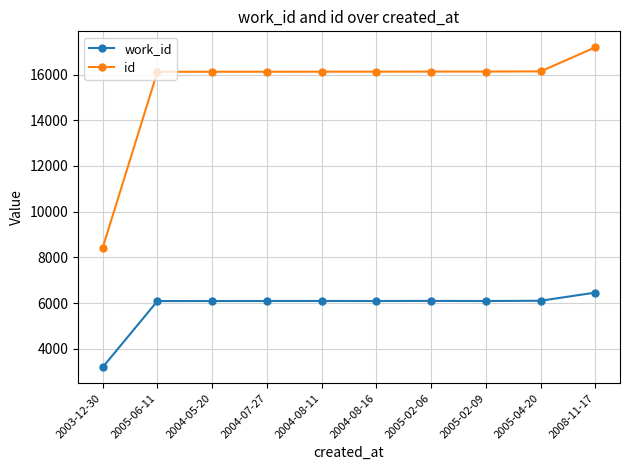

In work_id, how many points are lower than both neighbors (excluding endpoints)?

2